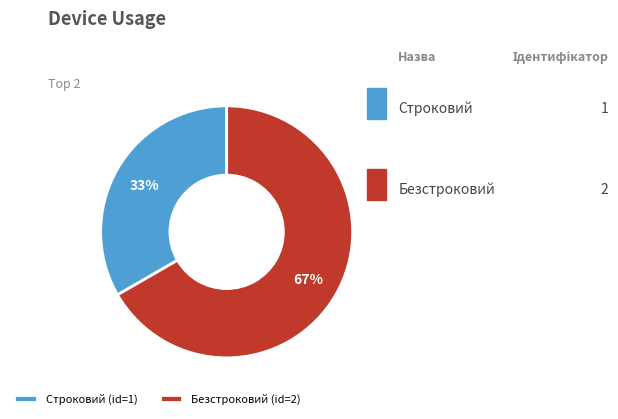

How many segments does this pie chart have?

2